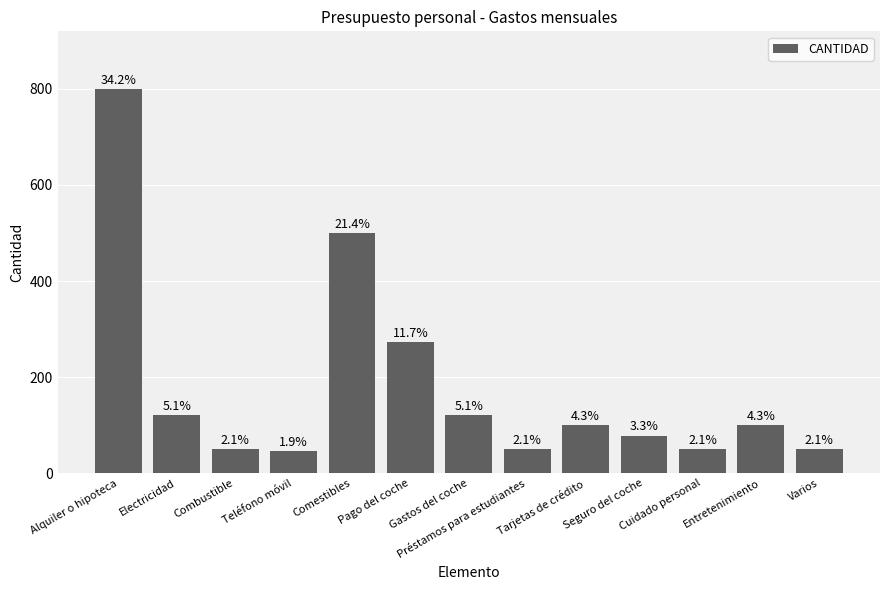

What position from the right is Tarjetas de crédito?

5